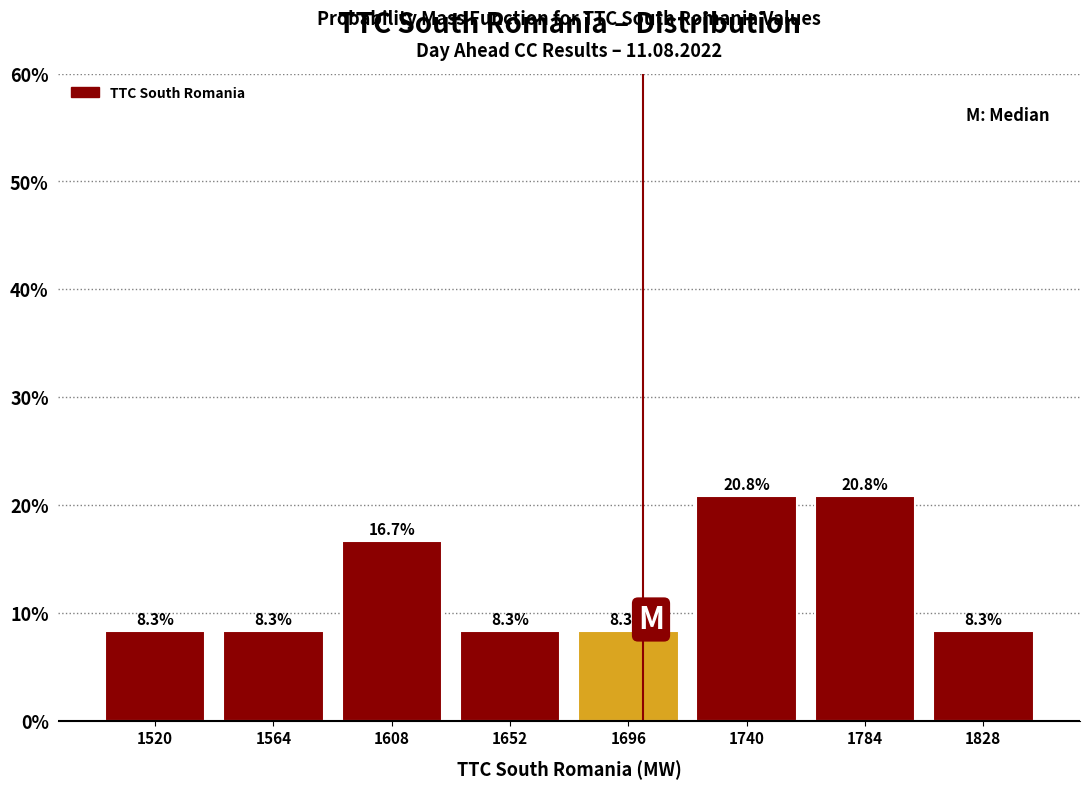

What is the height of the bar covering 1675 to 1720 on the x-axis? The bar edges are not printed on the chart, so give them approximately, as read against the axis.

8.3